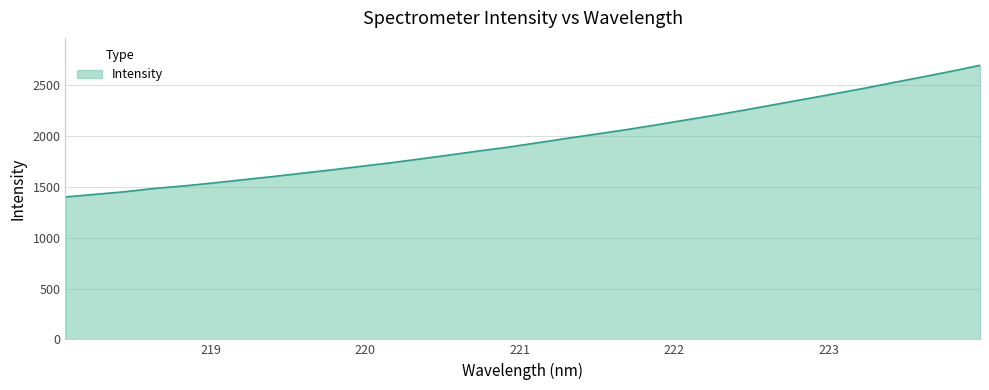

Does the chart have visible grid lines?

Yes